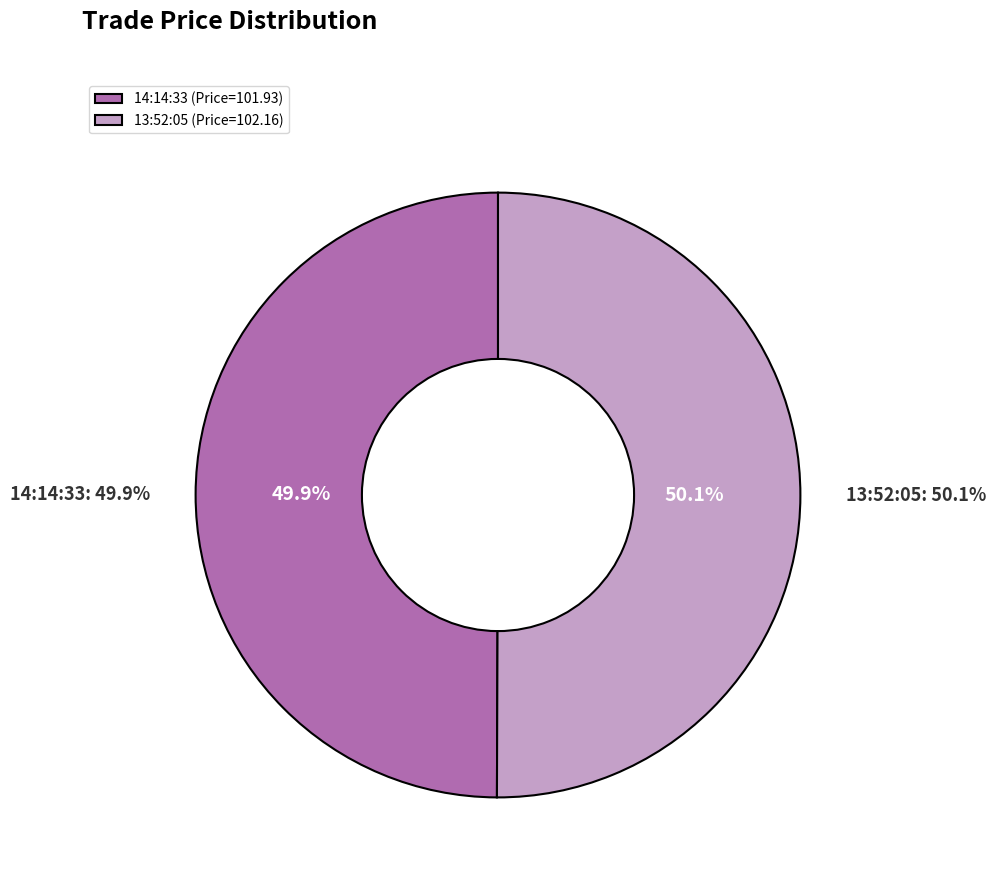

Is 14:14:33 the majority of the pie?

No